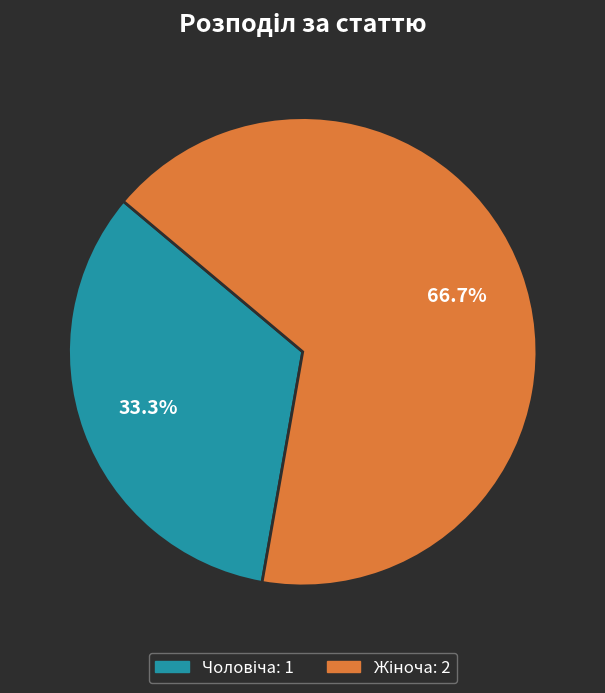

Count the number of slices in the pie.

2